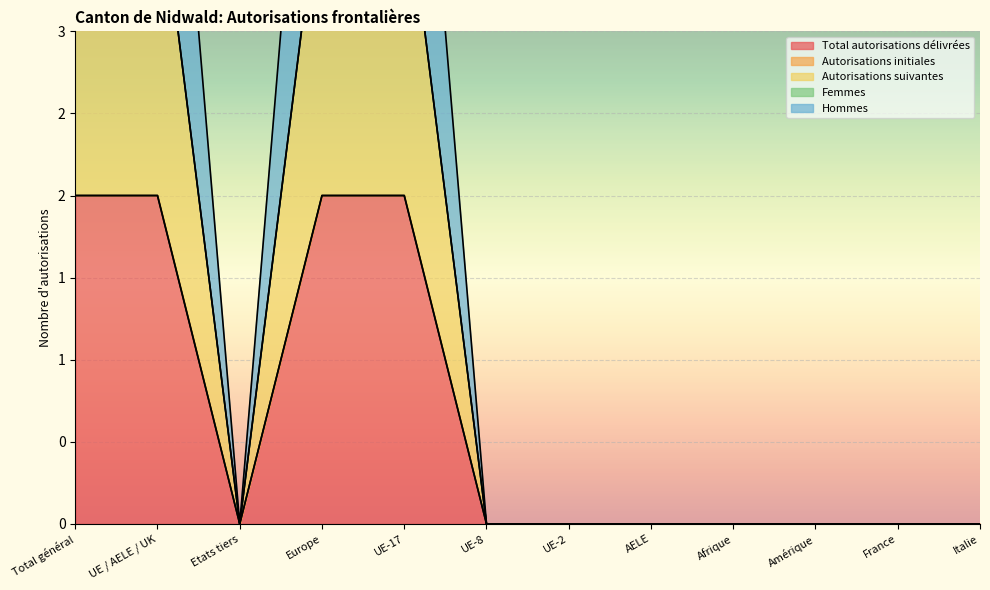

The Autorisations suivantes series shows 2 at UE / AELE / UK. True or false?

True